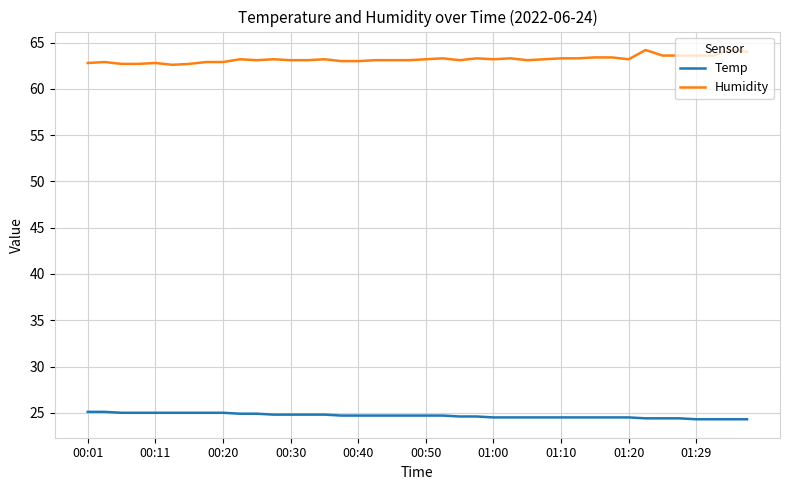

List the series in order of their peak value, lowest first.

Temp, Humidity